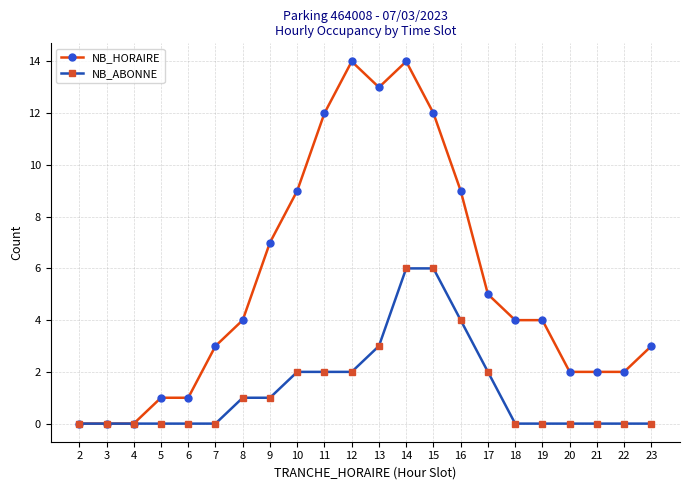

Count the number of data series in this chart.

2